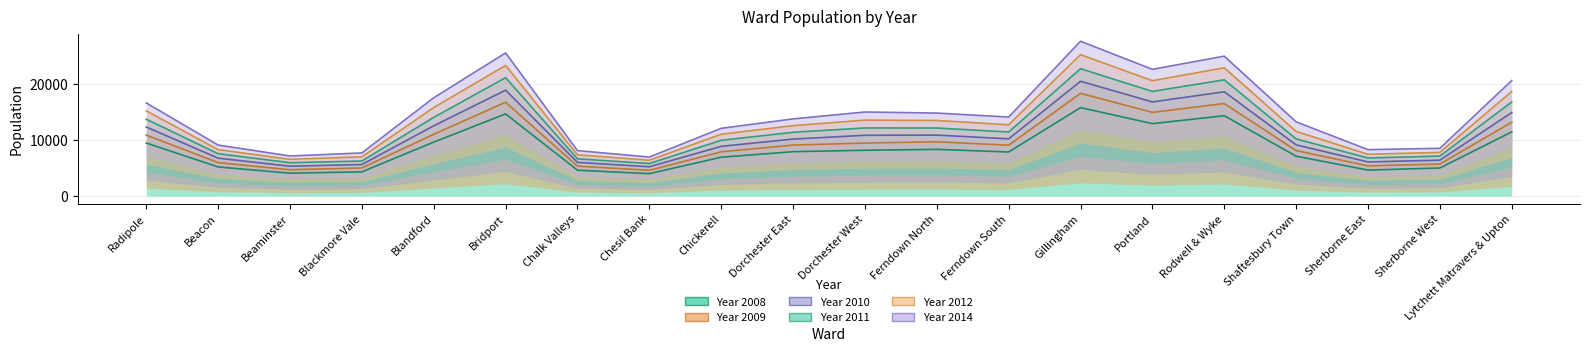

Is the value of Year 2012 at Dorchester West greater than the value of Year 2014 at Sherborne East?

Yes